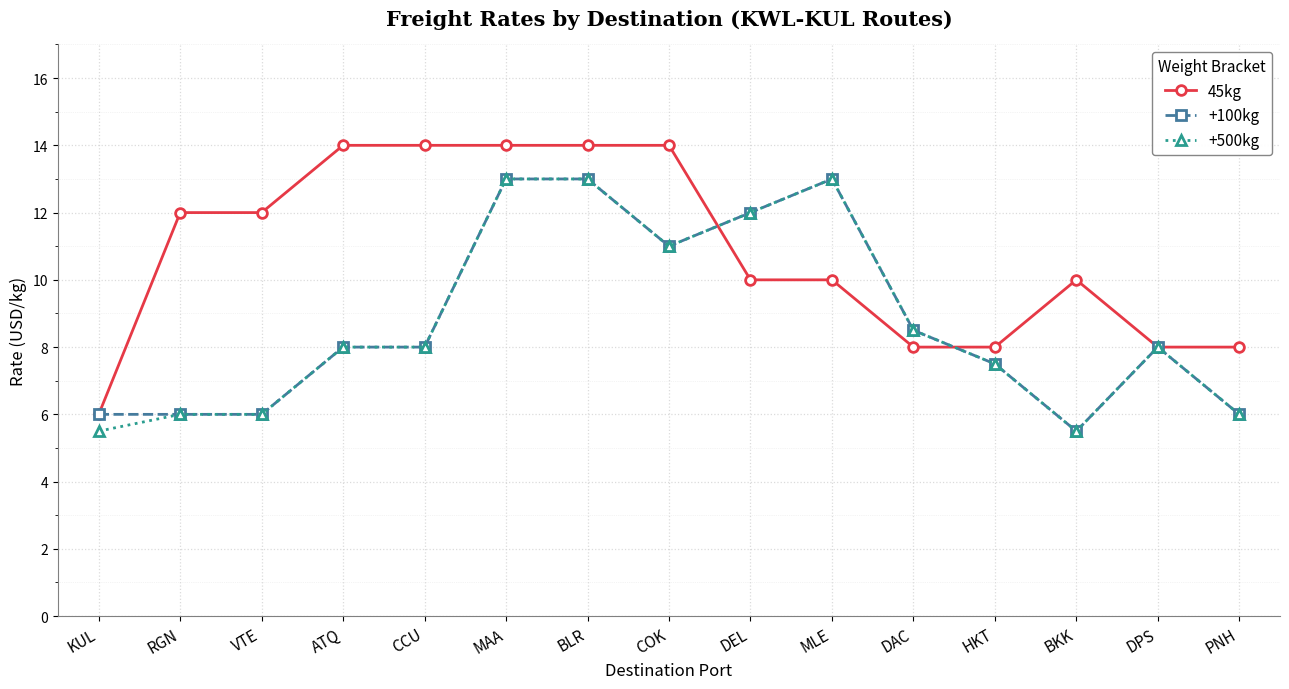

Reading left to right, what are all the values shown in this chart?

45kg: 6.0	12.0	12.0	14.0	14.0	14.0	14.0	14.0	10.0	10.0	8.0	8.0	10.0	8.0	8.0
+100kg: 6.0	6.0	6.0	8.0	8.0	13.0	13.0	11.0	12.0	13.0	8.5	7.5	5.5	8.0	6.0
+500kg: 5.5	6.0	6.0	8.0	8.0	13.0	13.0	11.0	12.0	13.0	8.5	7.5	5.5	8.0	6.0